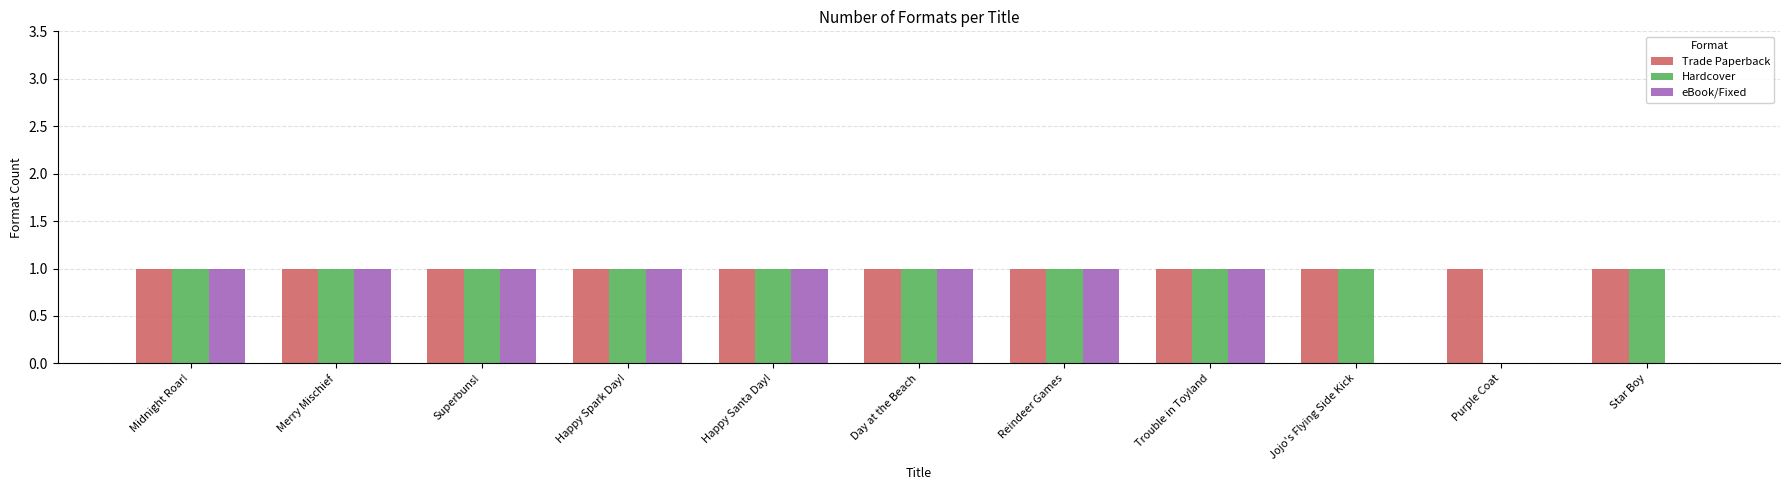

Does the chart contain stacked bars?

No